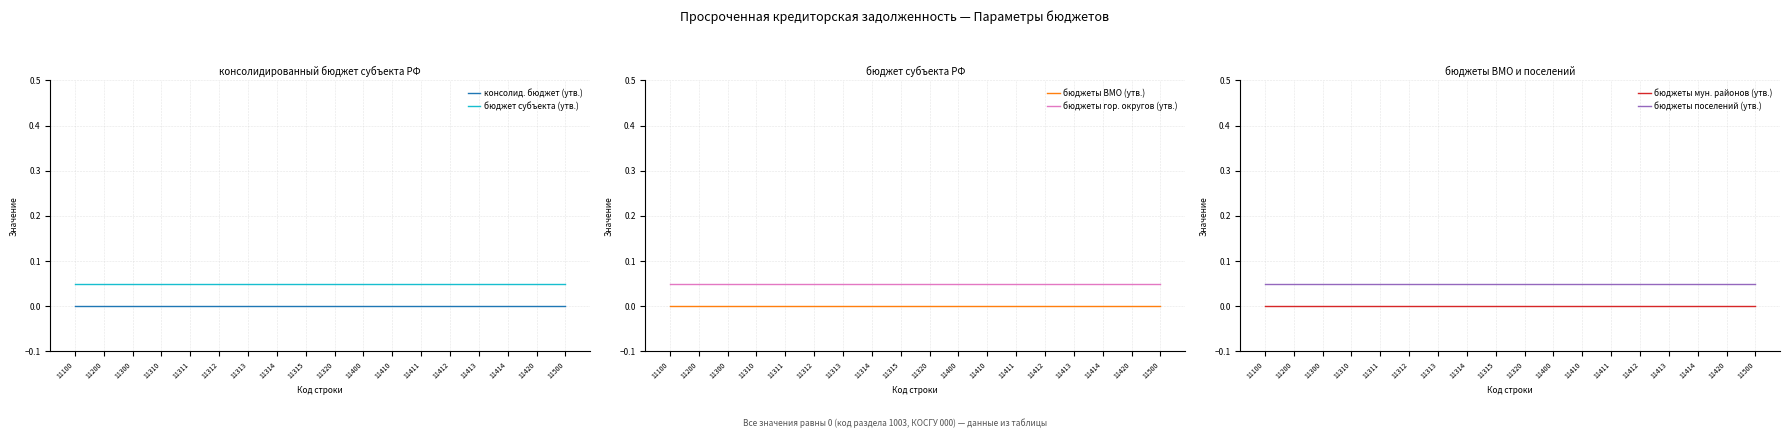

How many lines are shown in the chart?

6